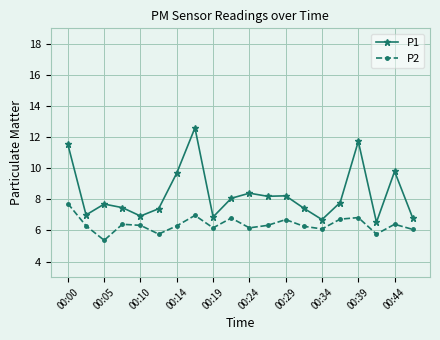

How many data points in P2 are above 6?

17